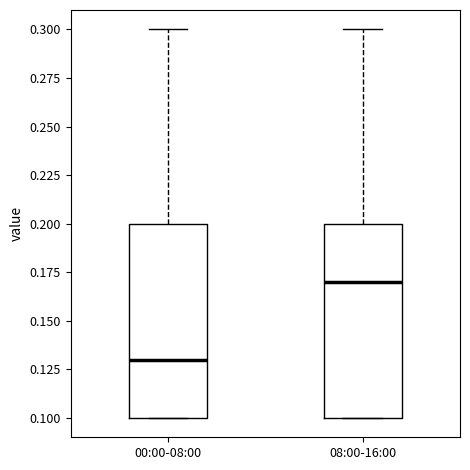

Reading left to right, transcribe this box plot: for each box, give where its median line is, the range the box spans, and where its two whiskers end, as read against the y-axis. The values are not printed on the chart, so give them approximately, as read against the axis.

00:00-08:00: median 0.13, box 0.10 to 0.20, whiskers 0.10 to 0.30
08:00-16:00: median 0.17, box 0.10 to 0.20, whiskers 0.10 to 0.30